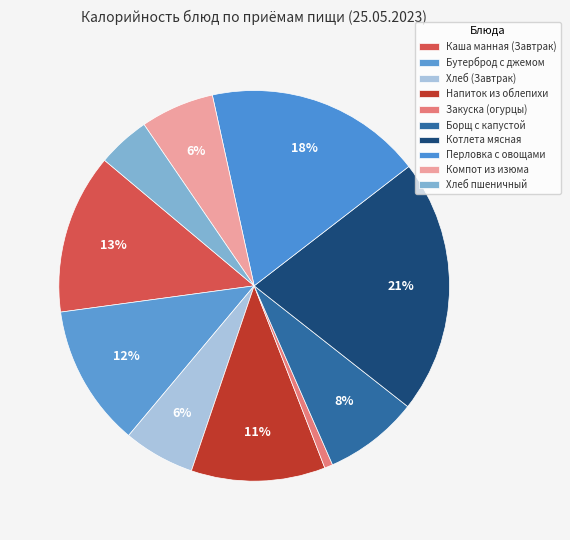

How many slices are in this pie chart?

10